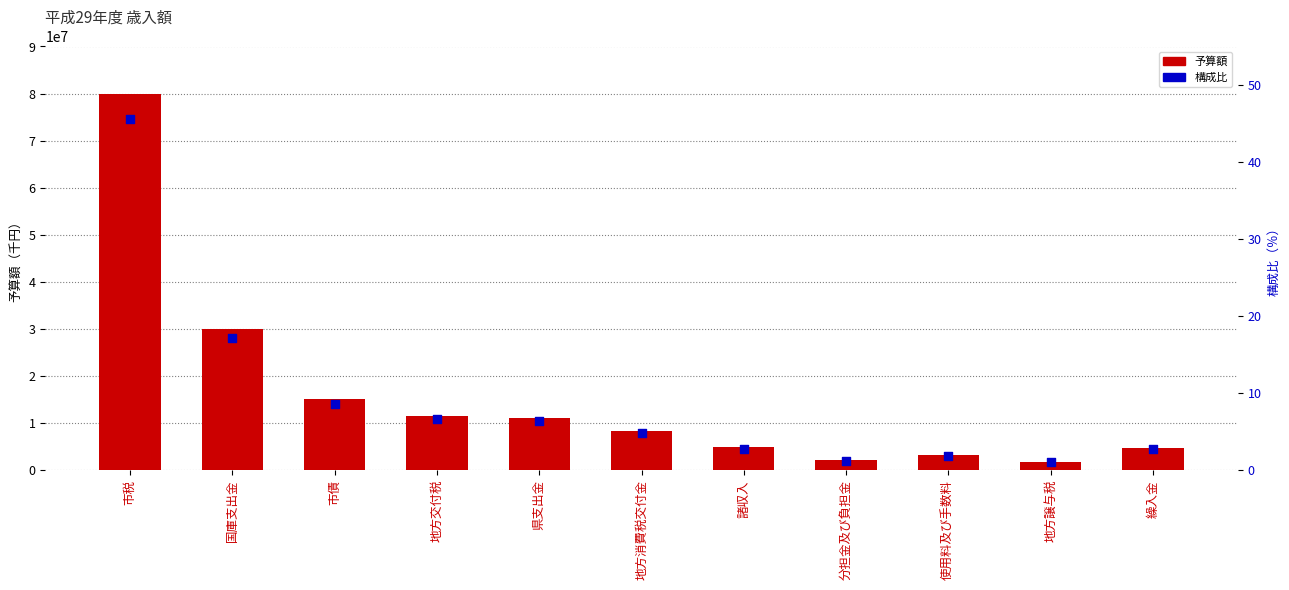

Which series has the largest total across all categories?

予算額